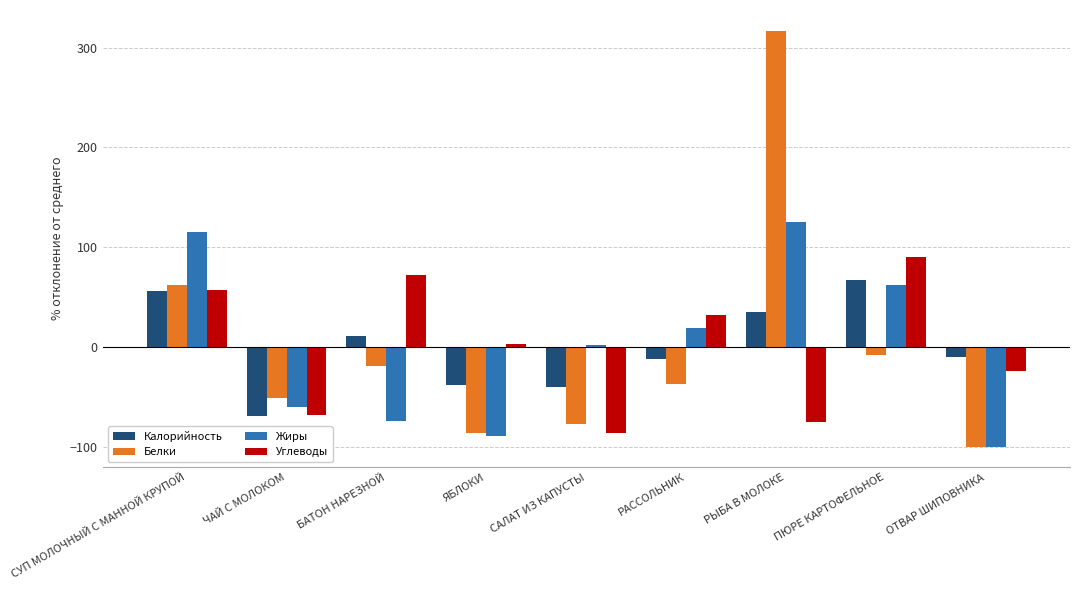

What is the difference between the Белки values at РЫБА В МОЛОКЕ and ОТВАР ШИПОВНИКА?

417.0